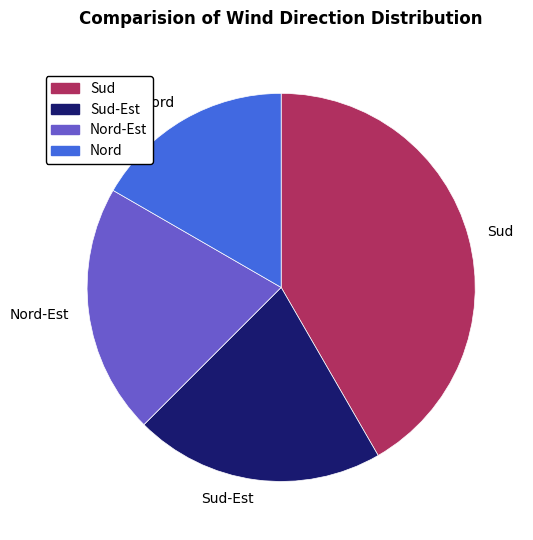

Is there a majority slice in this chart?

No